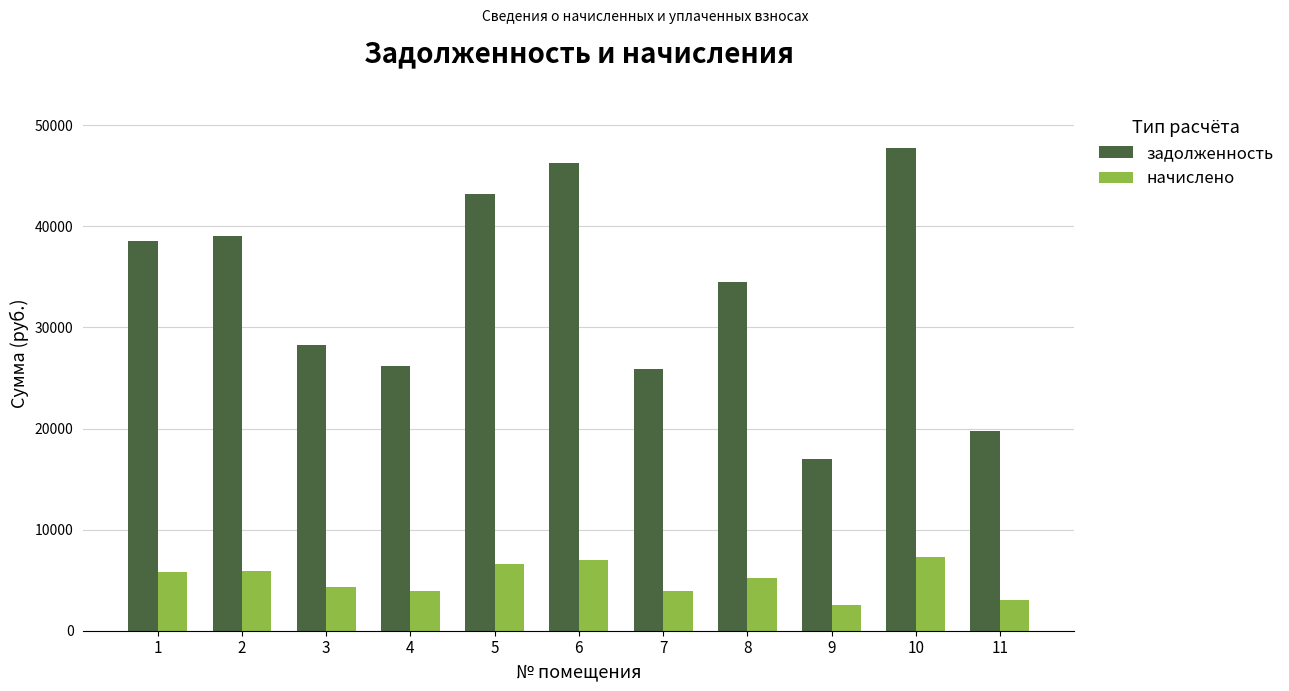

How many groups of bars are there?

11